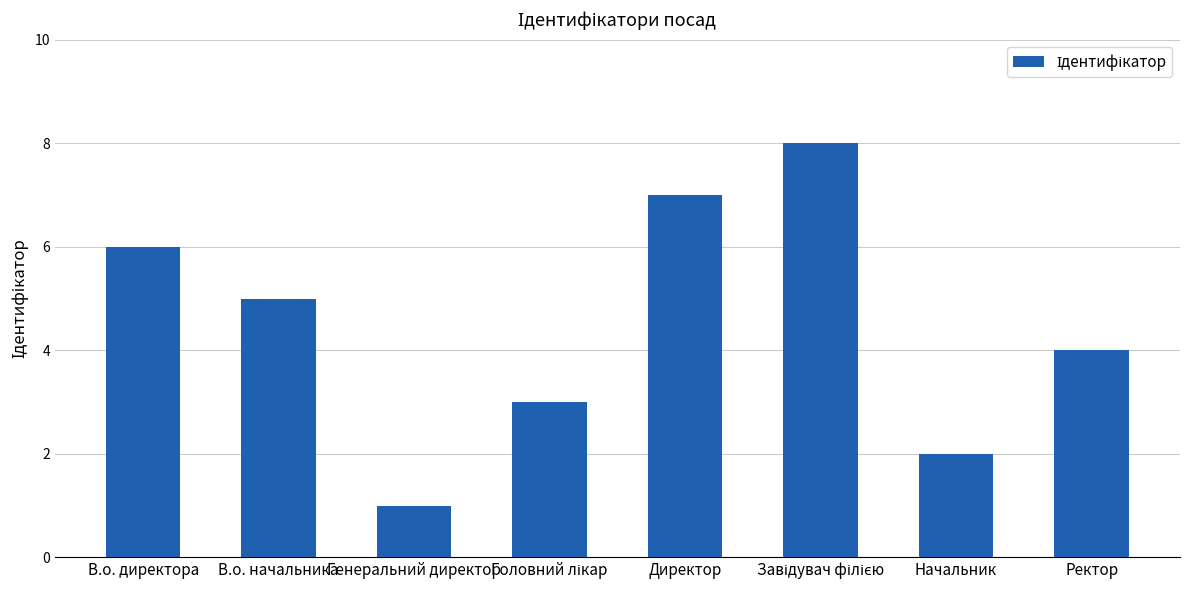

True or false: the data shows 0 at Начальник.

False